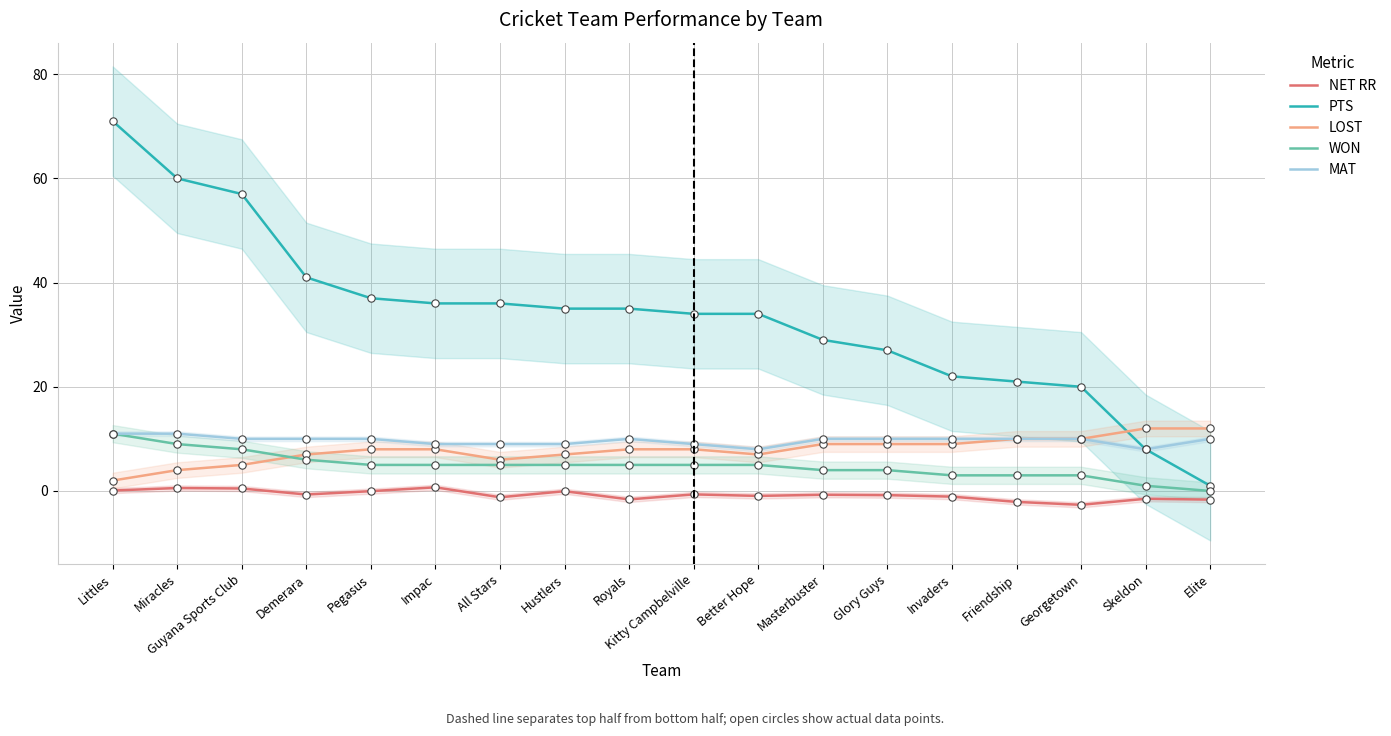

At which category is the sum across all series the highest?

Littles